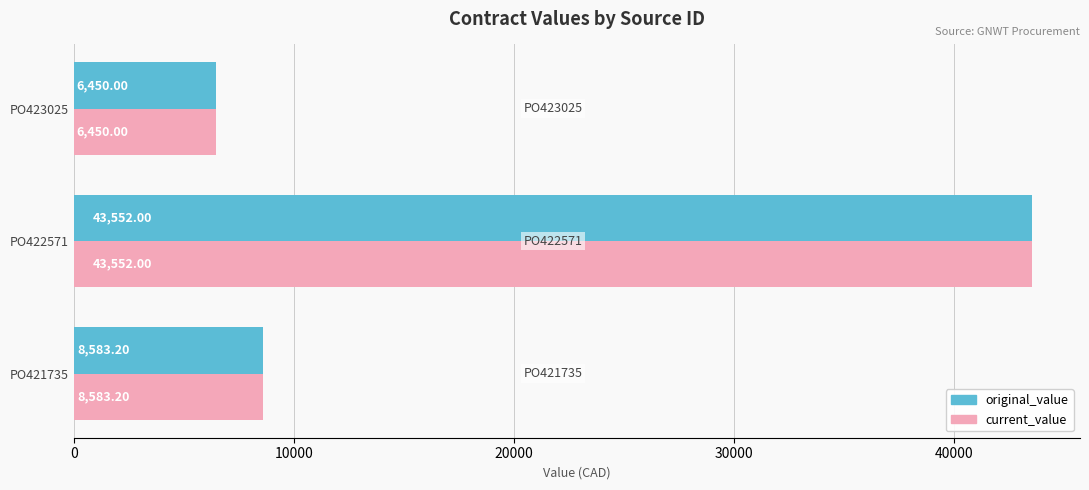

List the labels in order of current_value value, smallest first.

PO423025, PO421735, PO422571